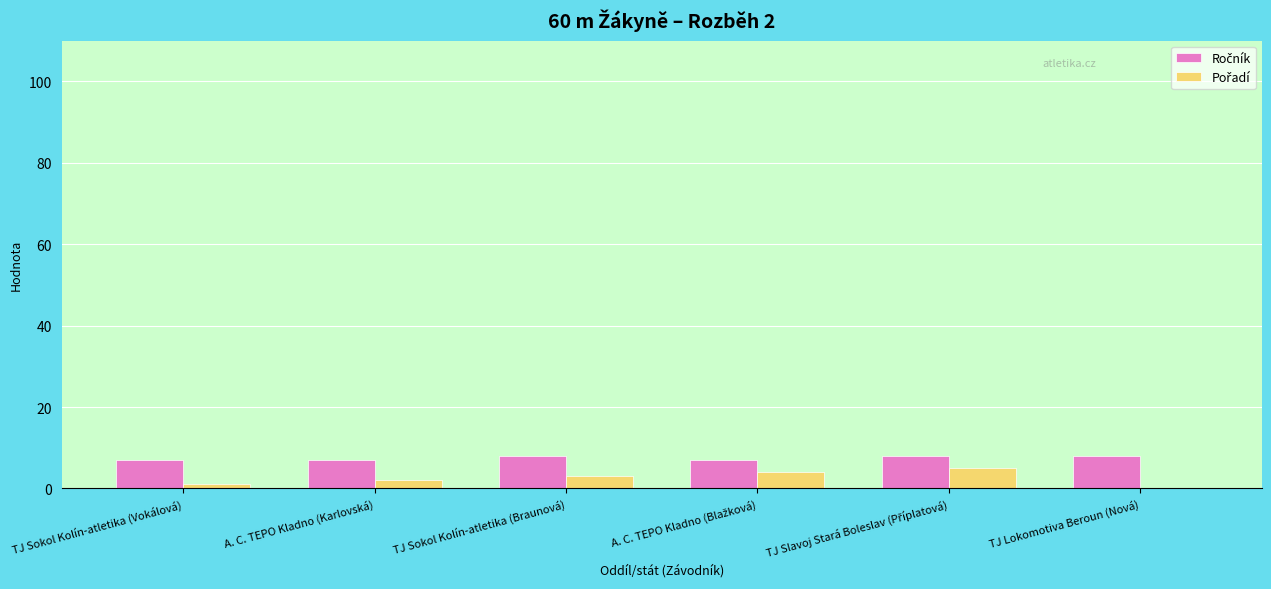

What is the maximum value shown in the chart?

8